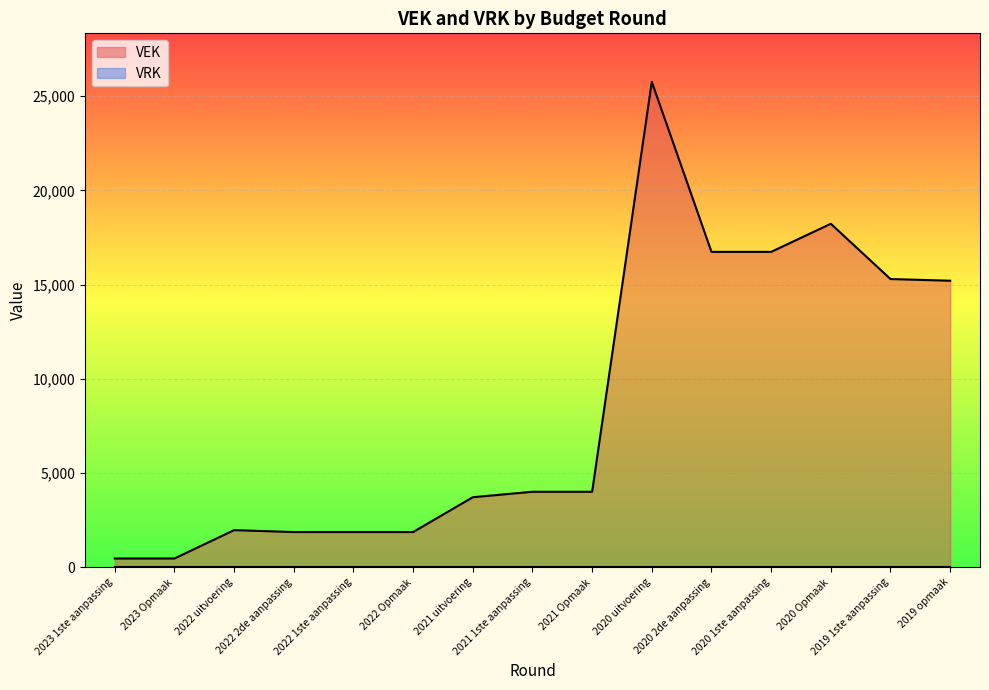

Does the chart display data point markers on the line(s)?

No